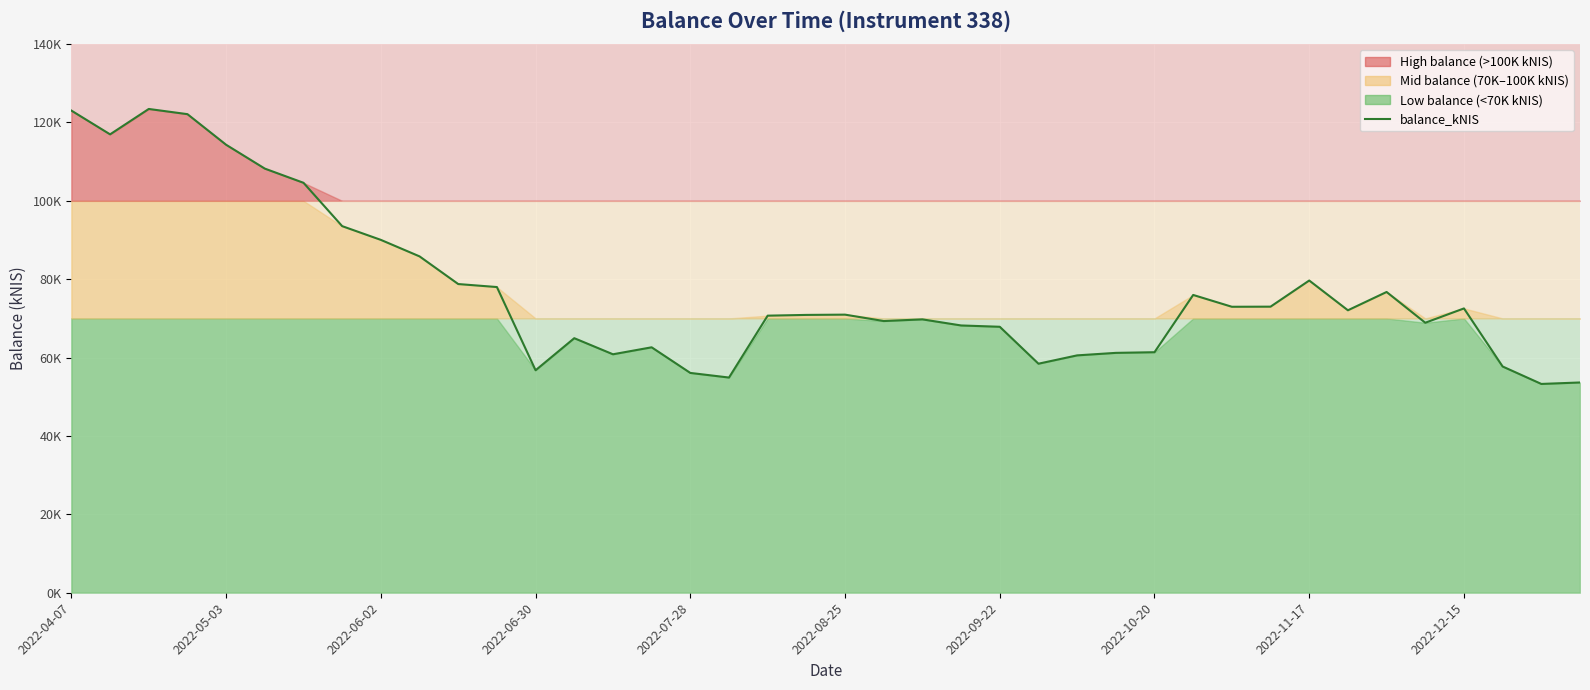

What is the value of the 19th point from the left?

70703.0